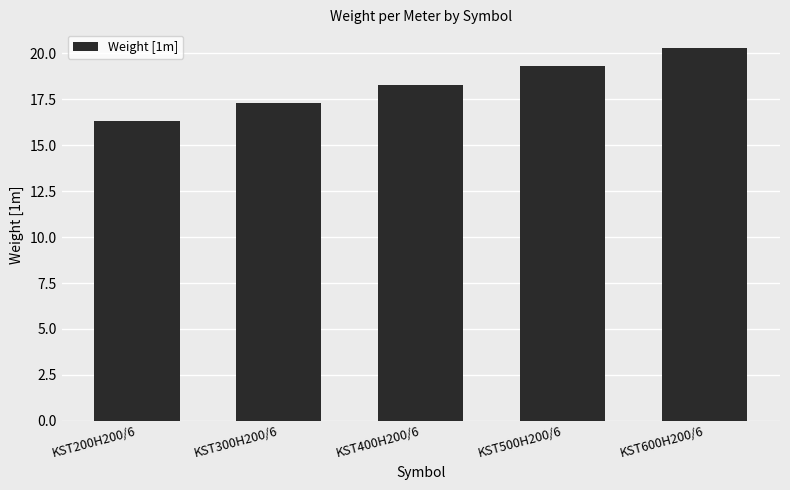

What is the value of the 1st bar from the left?

16.3